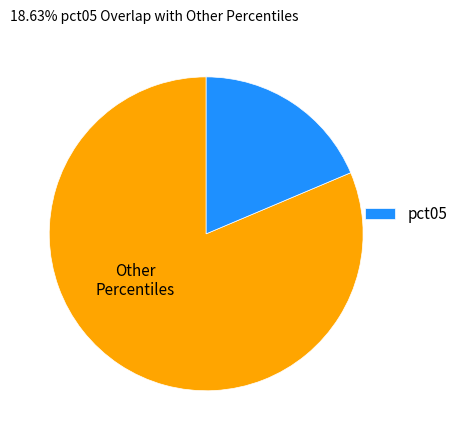

Does any single category account for the majority?

Yes